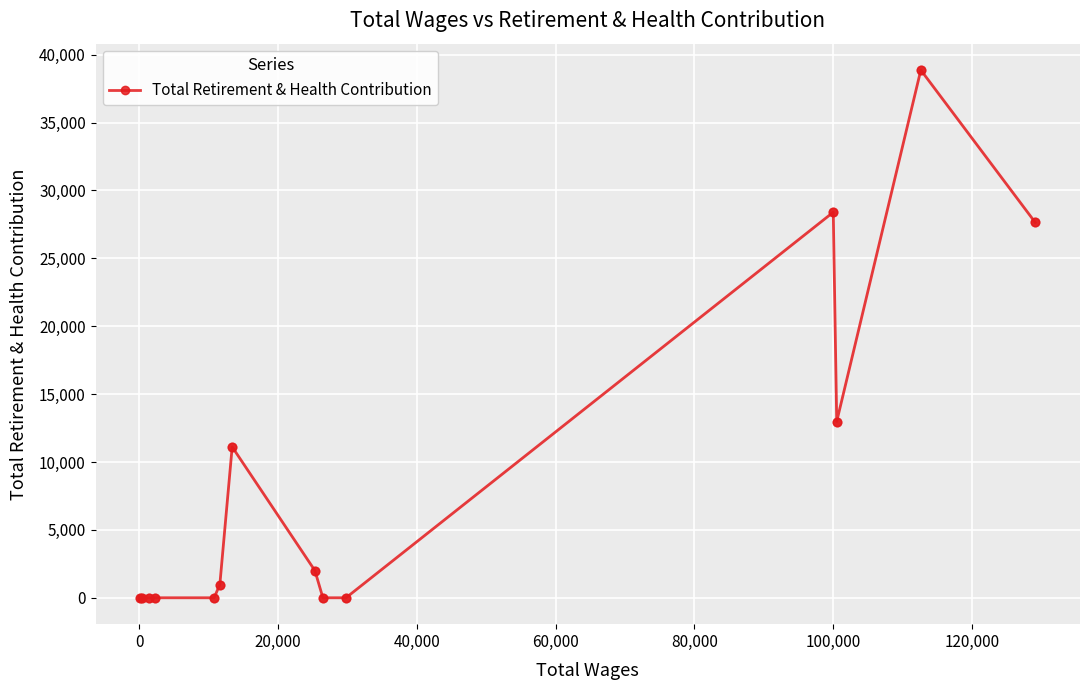

What is the maximum value shown in the chart?

38865